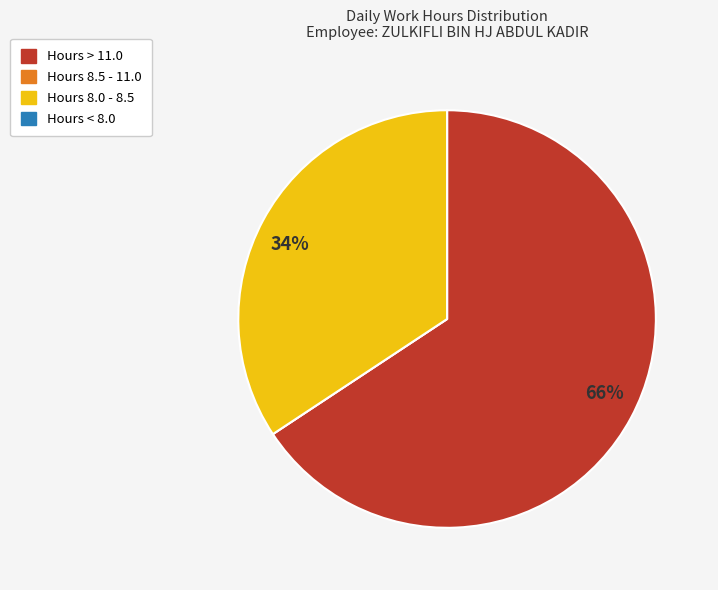

Is there any slice that represents more than half of the pie?

Yes